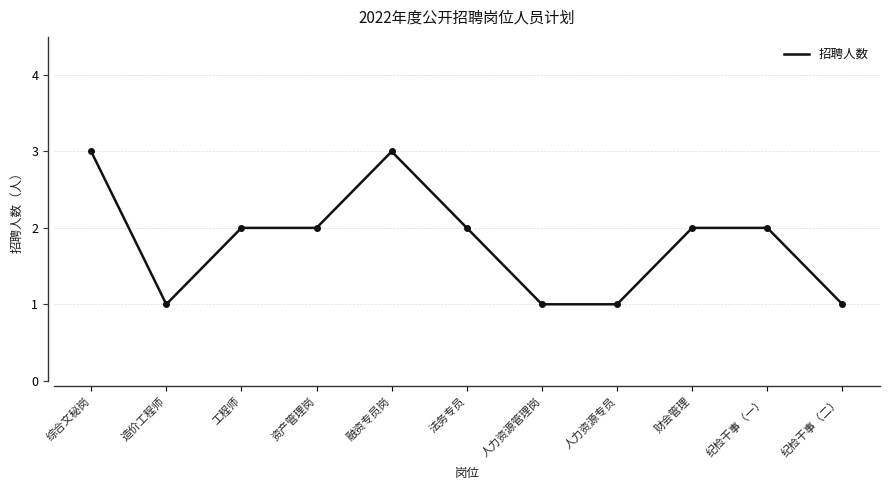

Between 融资专员岗 and 财会管理, which is larger?

融资专员岗